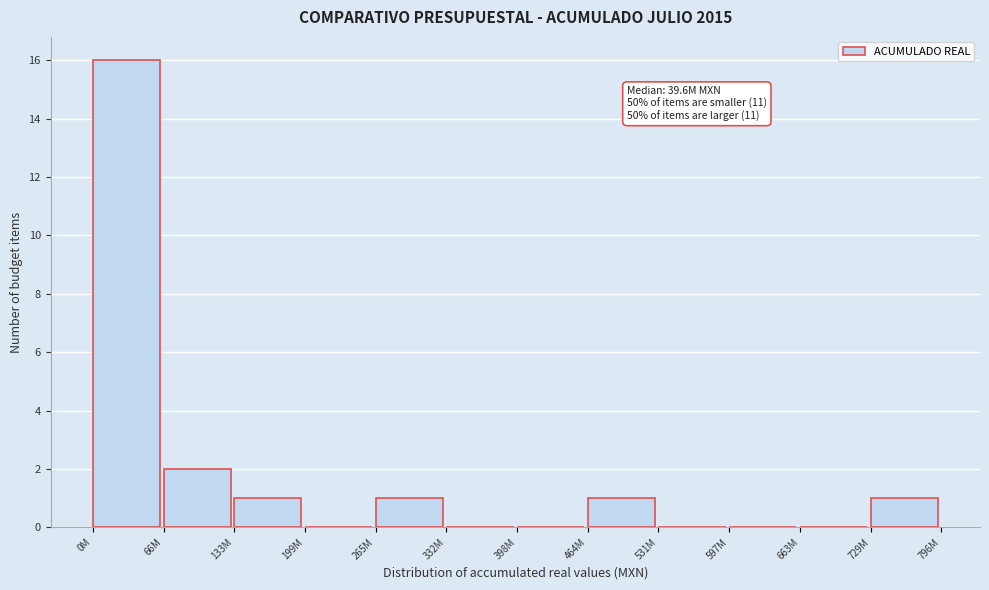

Reading left to right, list all the values displayed in this chart.

0M=16	66M=2	133M=1	199M=0	265M=1	332M=0	398M=0	464M=1	531M=0	597M=0	663M=0	729M=1